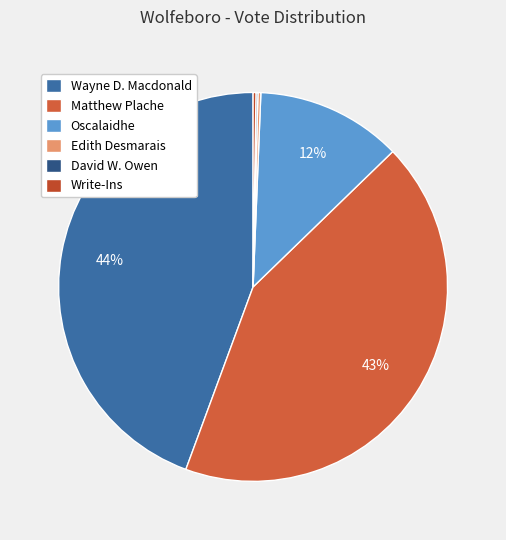

Combined, do Edith Desmarais and Matthew Plache account for over 50%?

No